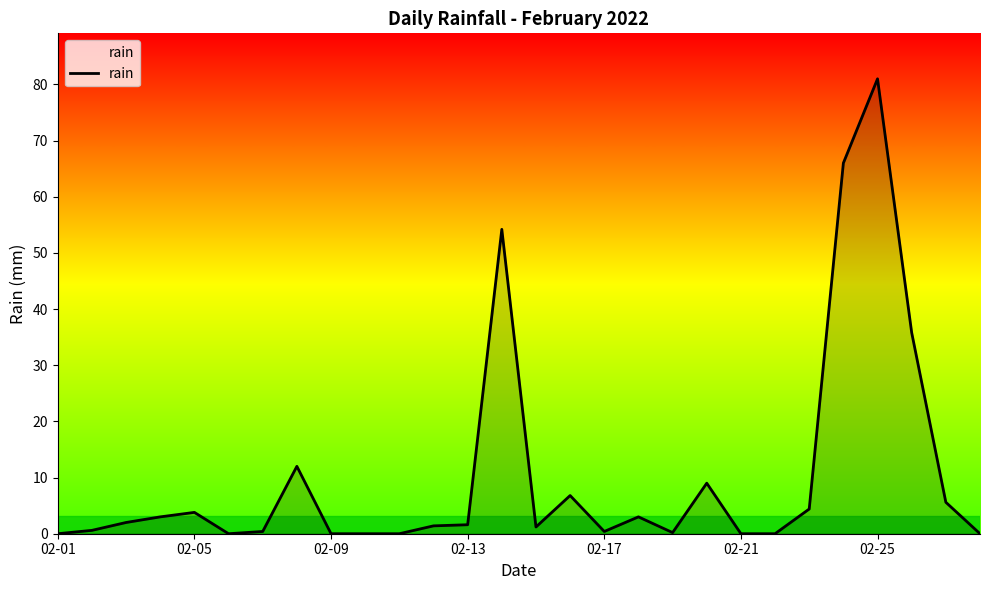

How many lines are shown in the chart?

1